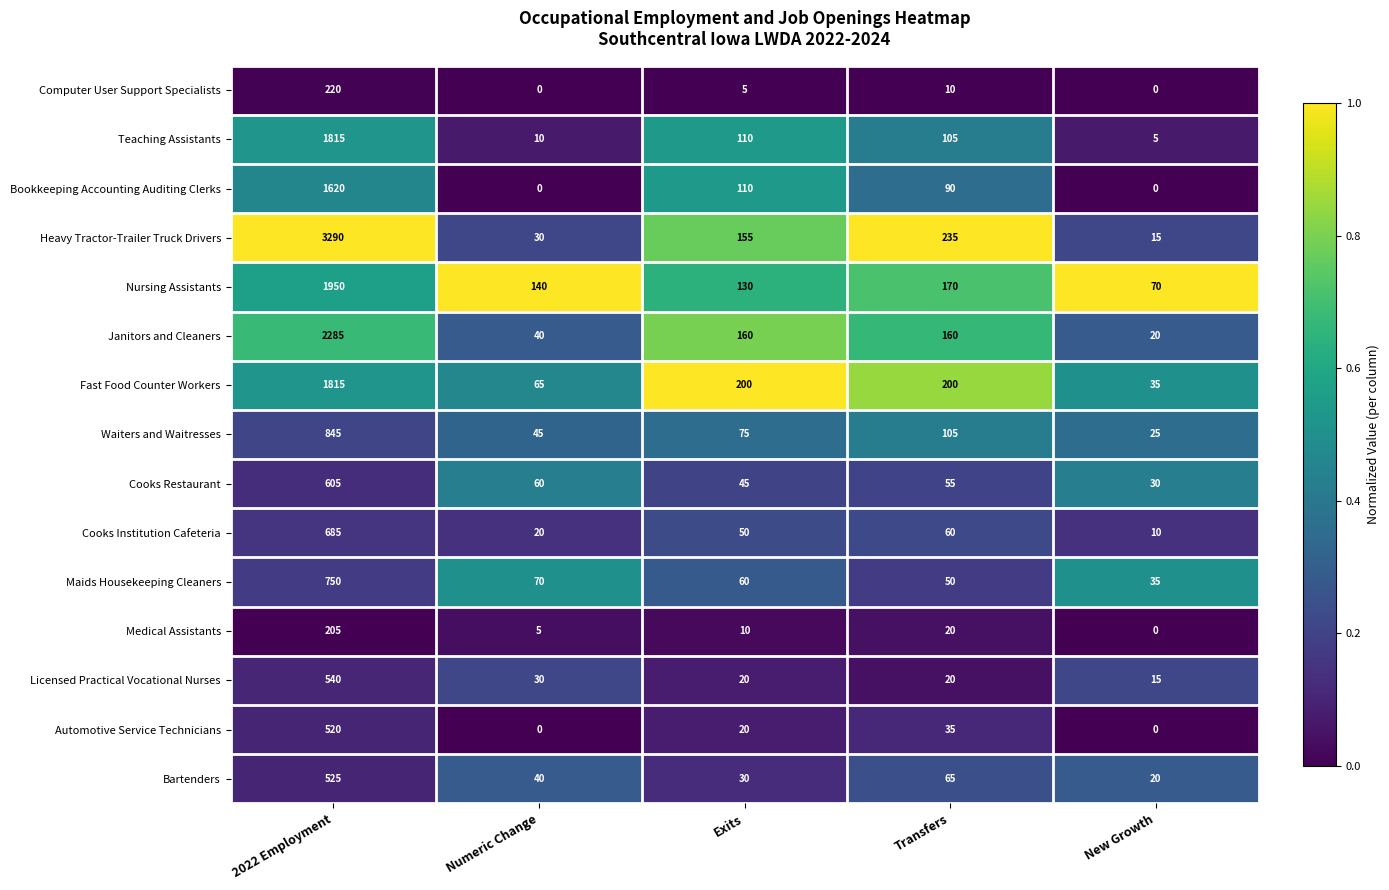

List the labels in order of Cooks Institution Cafeteria value, smallest first.

New Growth, Numeric Change, Exits, Transfers, 2022 Employment